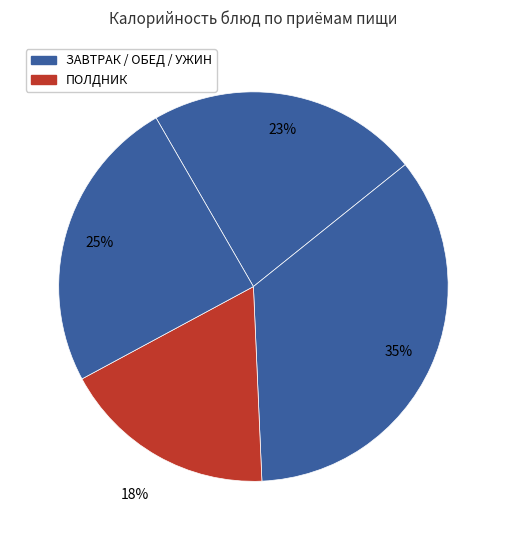

How many slices are in this pie chart?

4